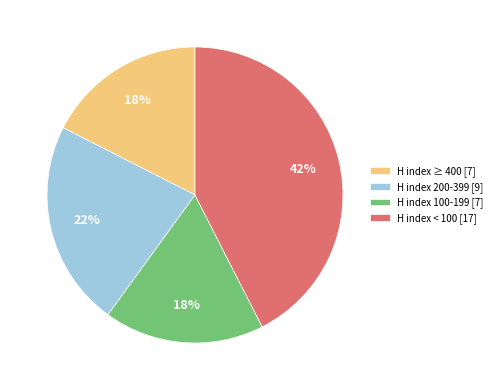

To the nearest percent, what is the combined percentage of H index ≥ 400 [7] and H index 200-399 [9]?

40%